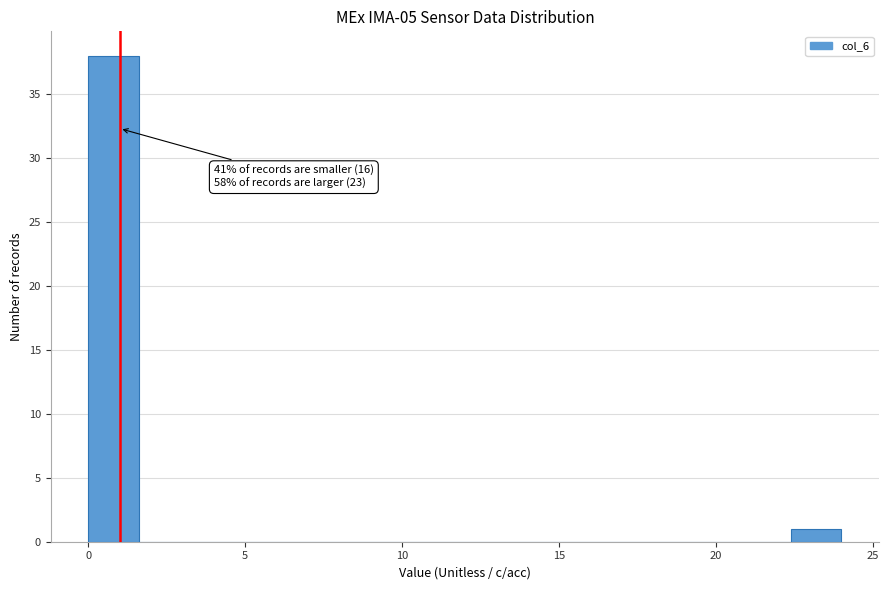

Around what value on the x-axis is the tallest bar? Give the approximate position of its centre, as read against the axis.

1.0